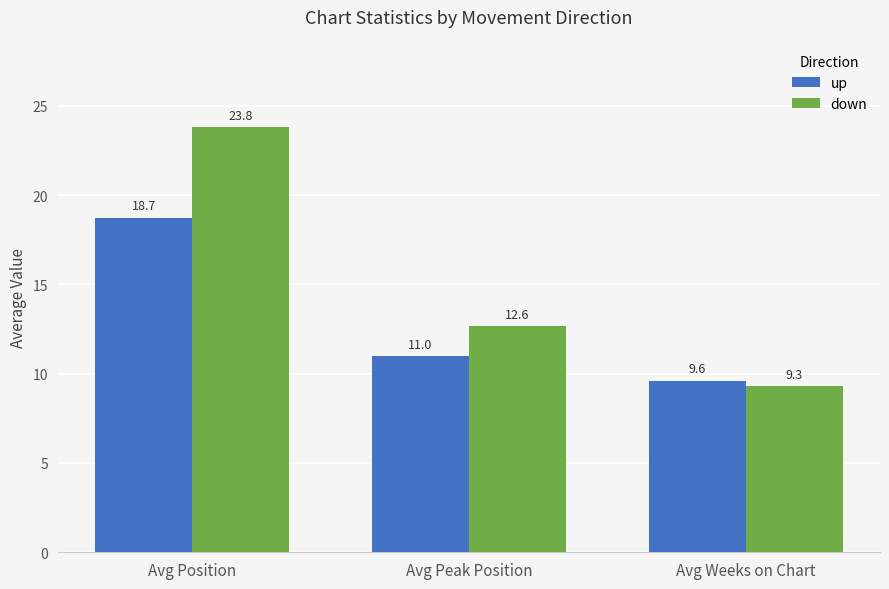

Which series has the largest range (max minus min)?

down